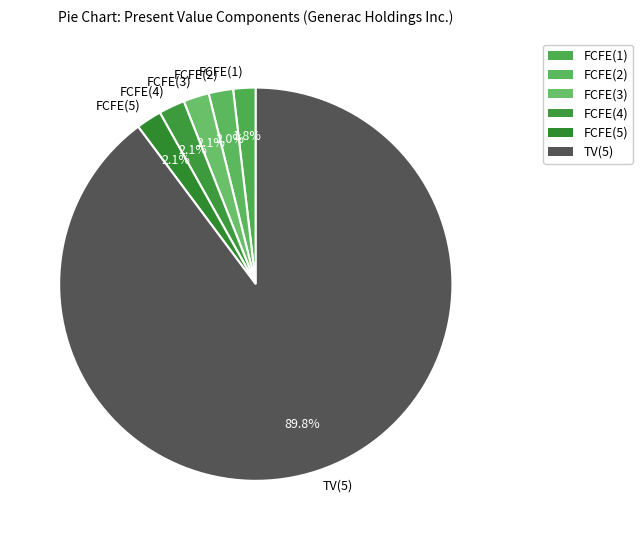

Does TV(5) represent more than half of the total?

Yes